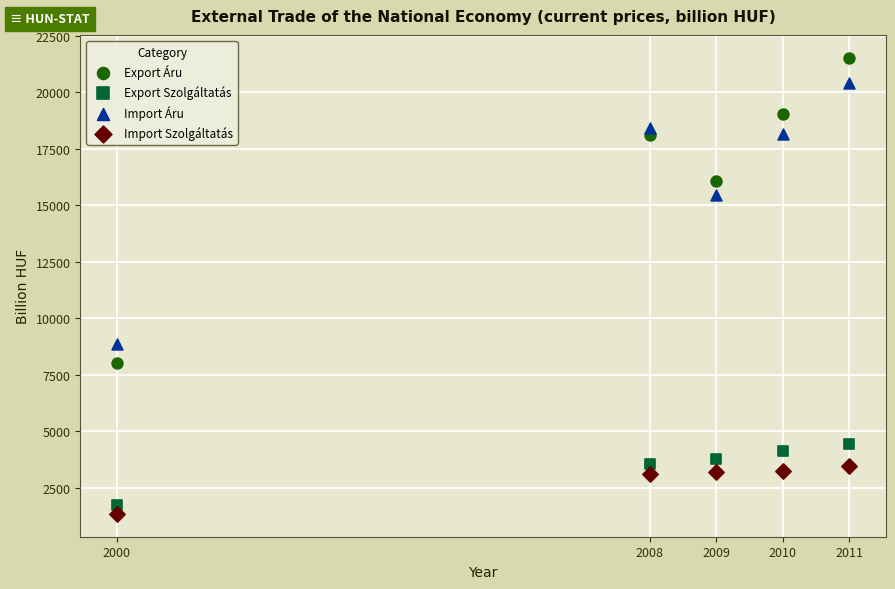

Across all series, what Y value is closest to 11443?

8863.0